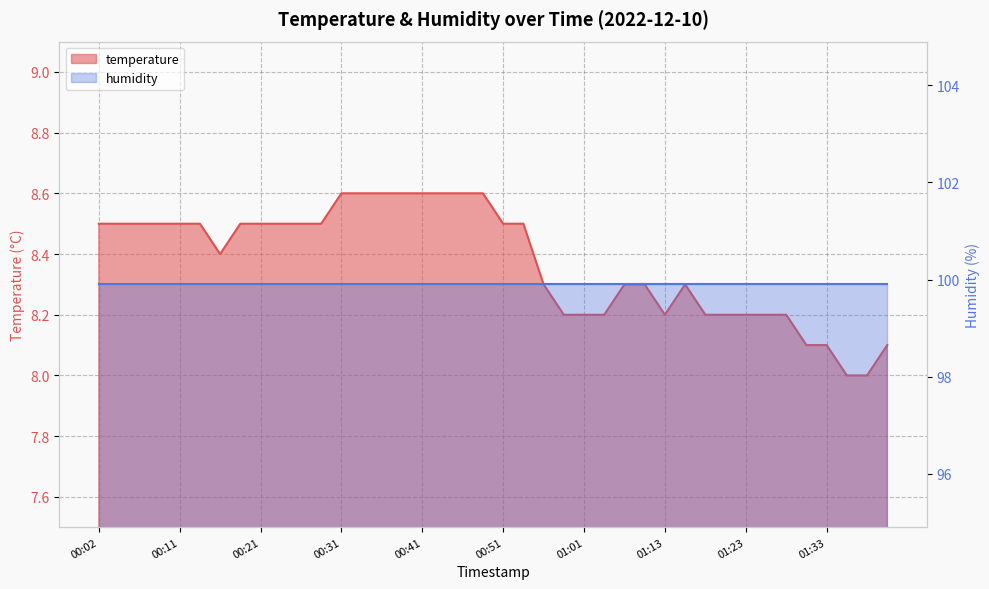

How many data points does each series have?

40